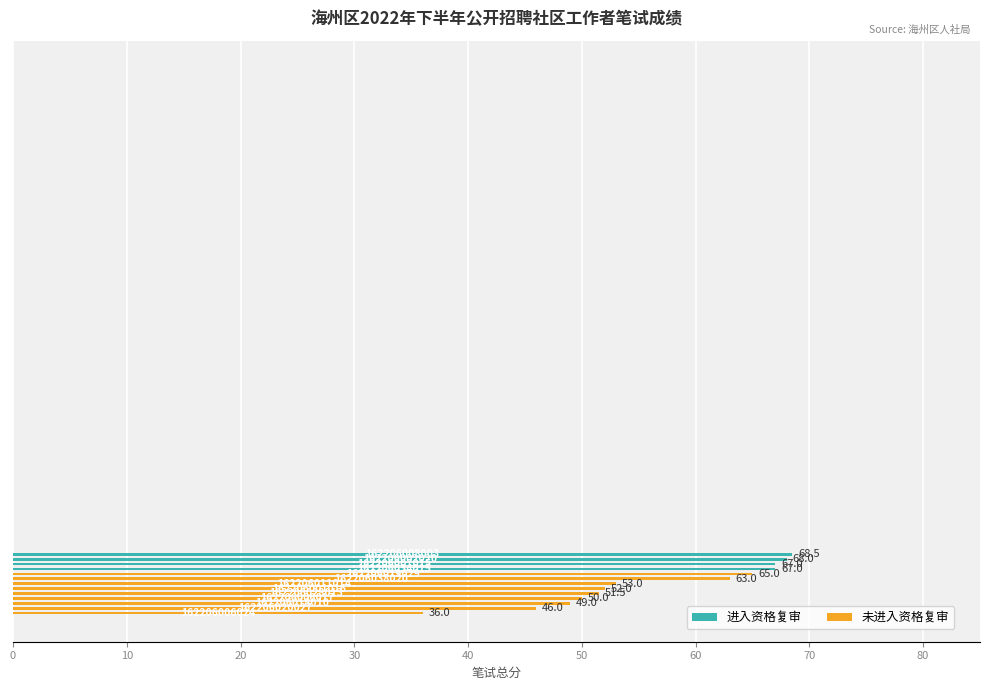

What is the sum of all values?

736.0